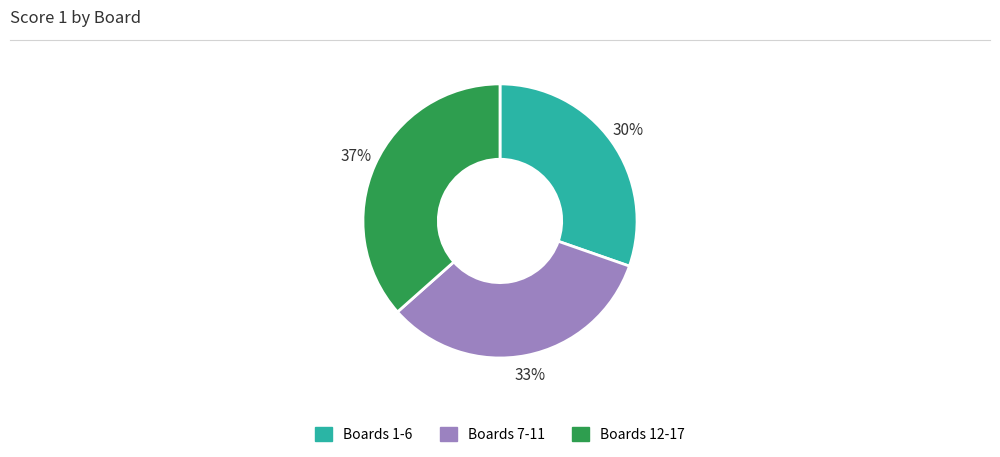

How many segments does this pie chart have?

3